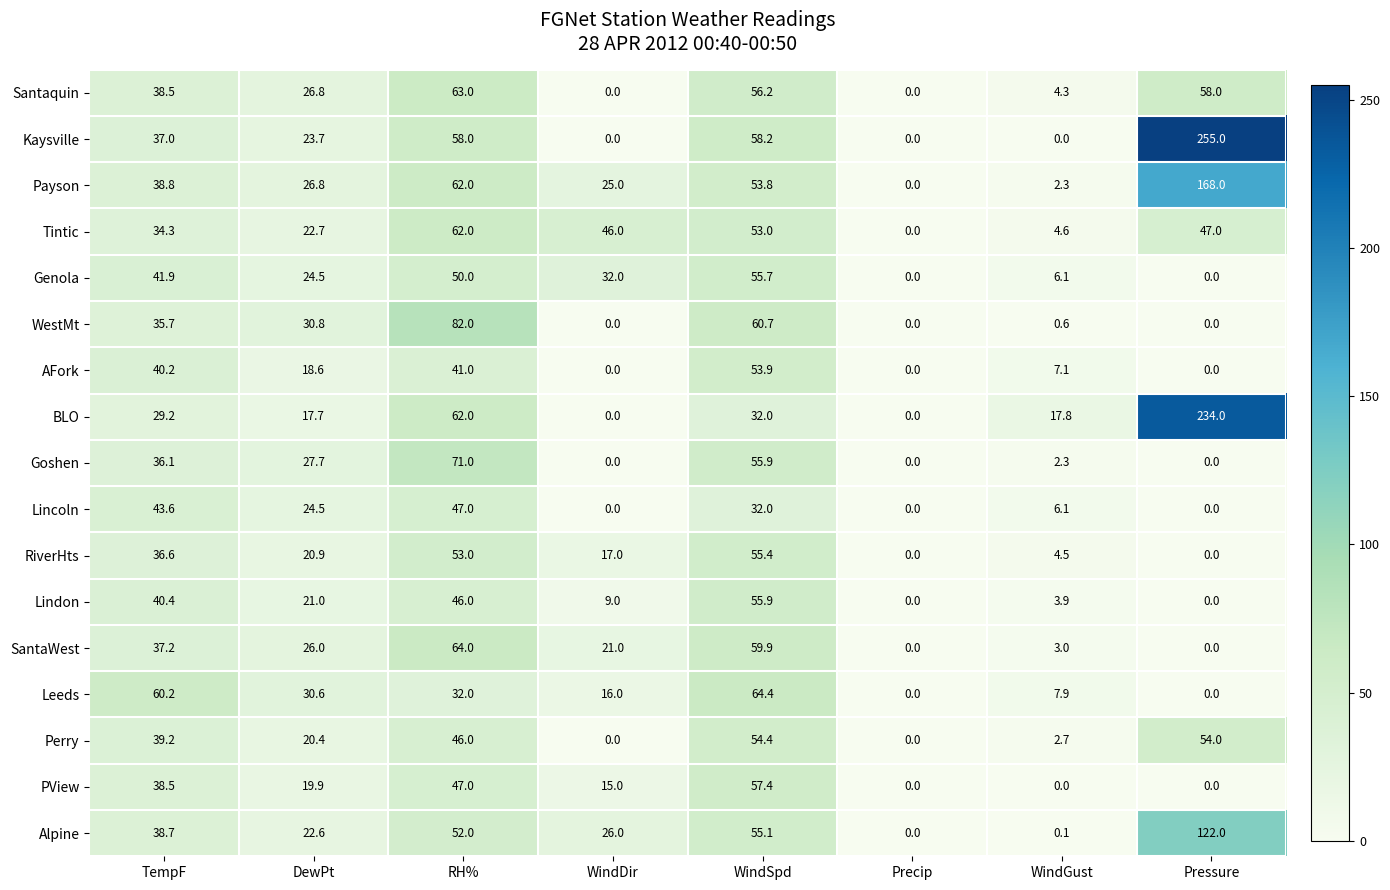

Is it true that Alpine equals 0.0 at Precip?

True